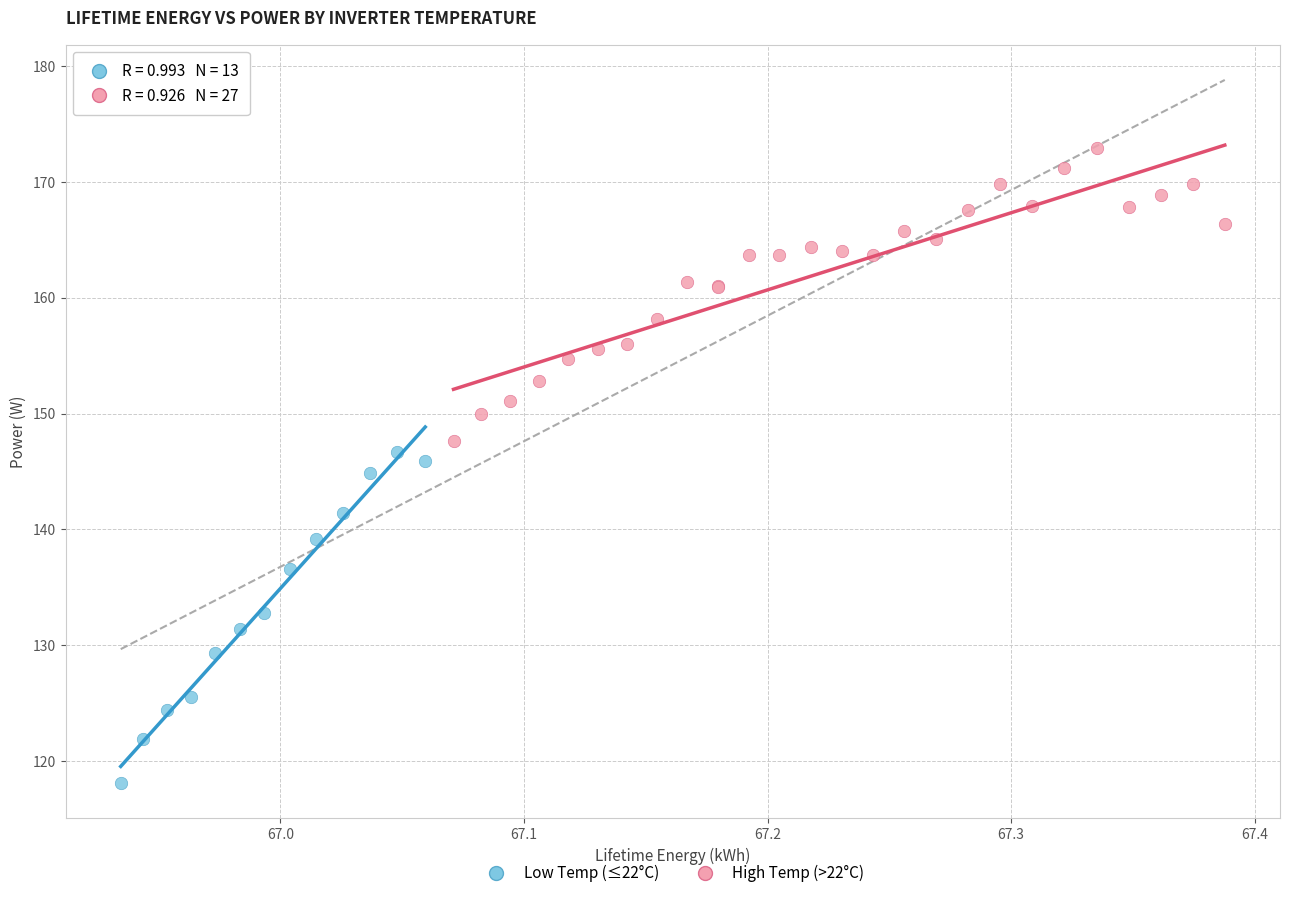

Which series contains the highest Y value?

High Temp (>22°C)